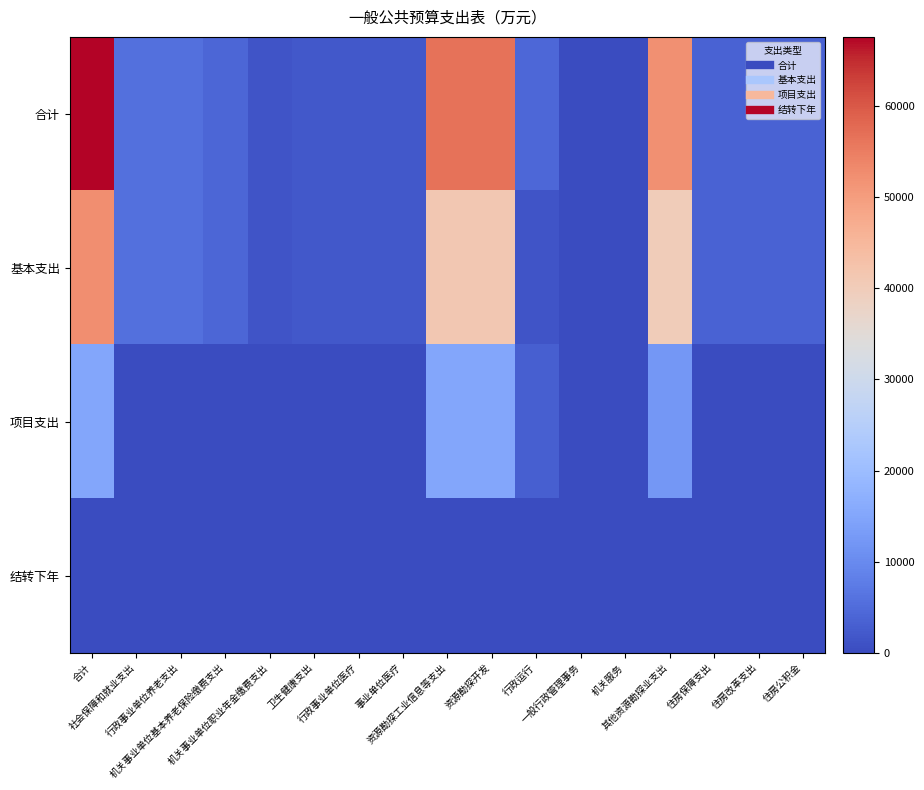

Which series has the largest range (max minus min)?

合计